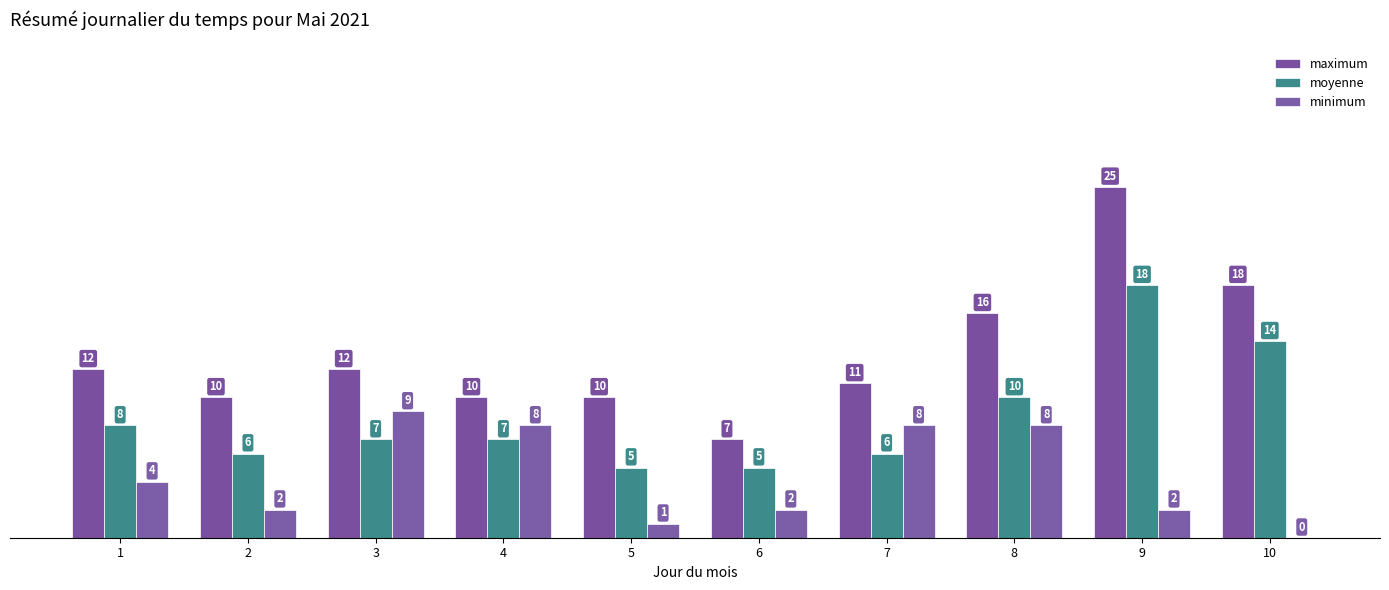

How many minimum values are between 2 and 8?

7